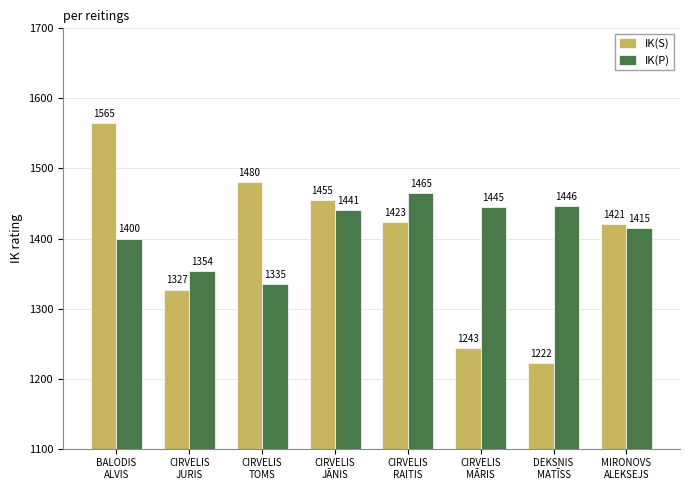

What are all the series names shown in the legend?

IK(S), IK(P)